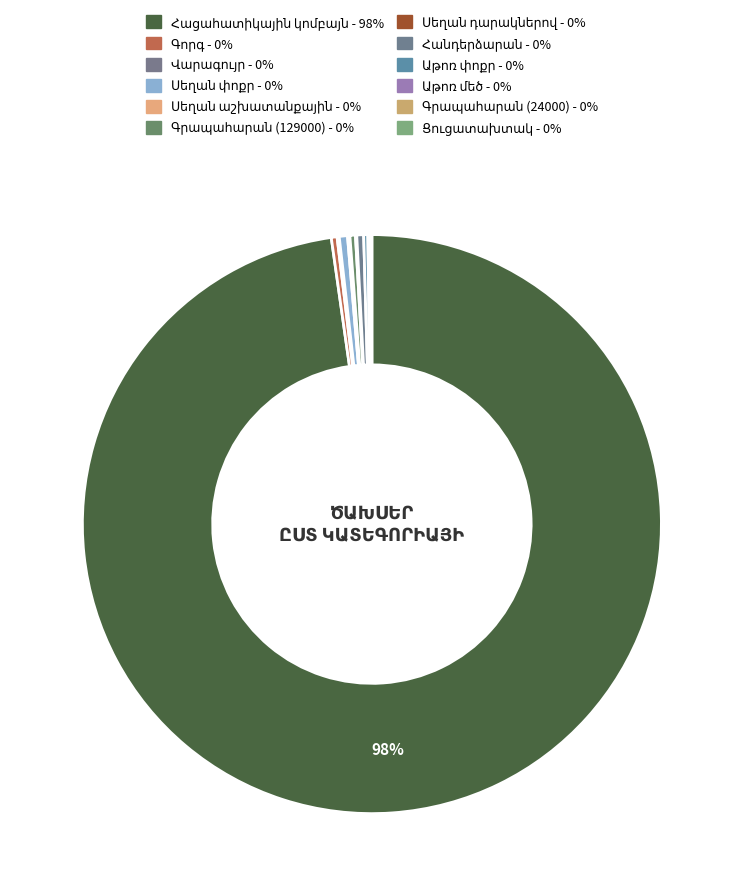

To the nearest percent, what is the average slice percentage?

8%